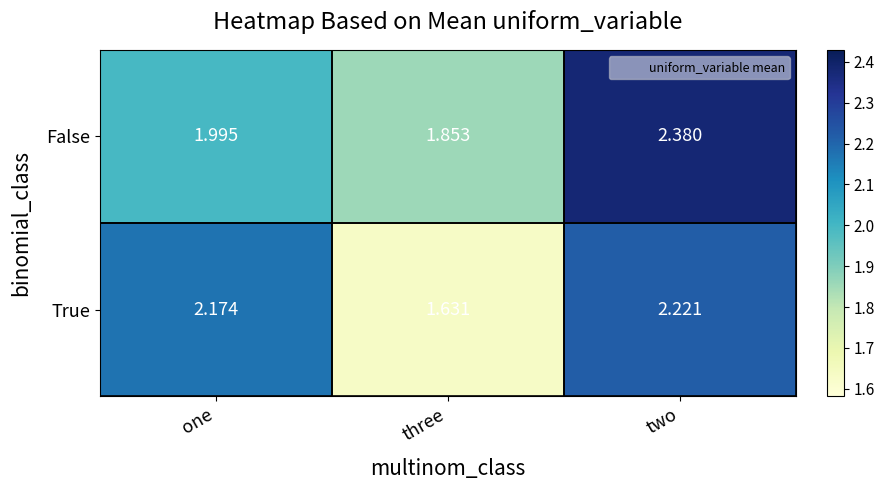

Which label corresponds to the largest value in the chart?

two